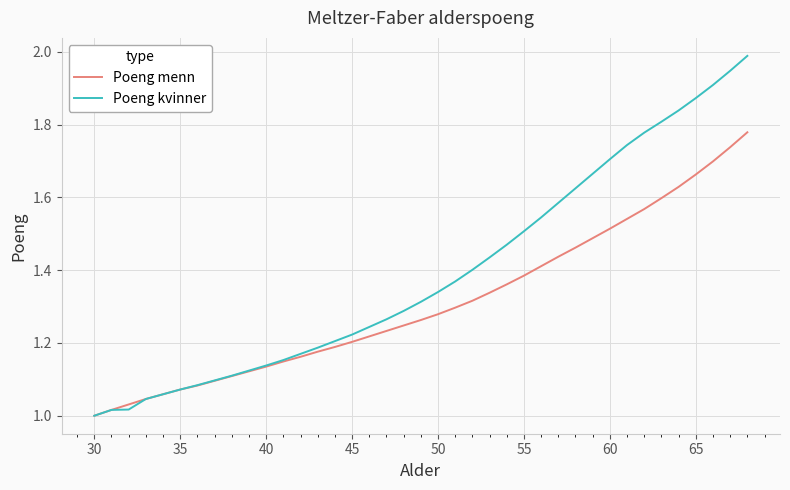

Rank the series by their maximum value, from lowest to highest.

Poeng menn, Poeng kvinner